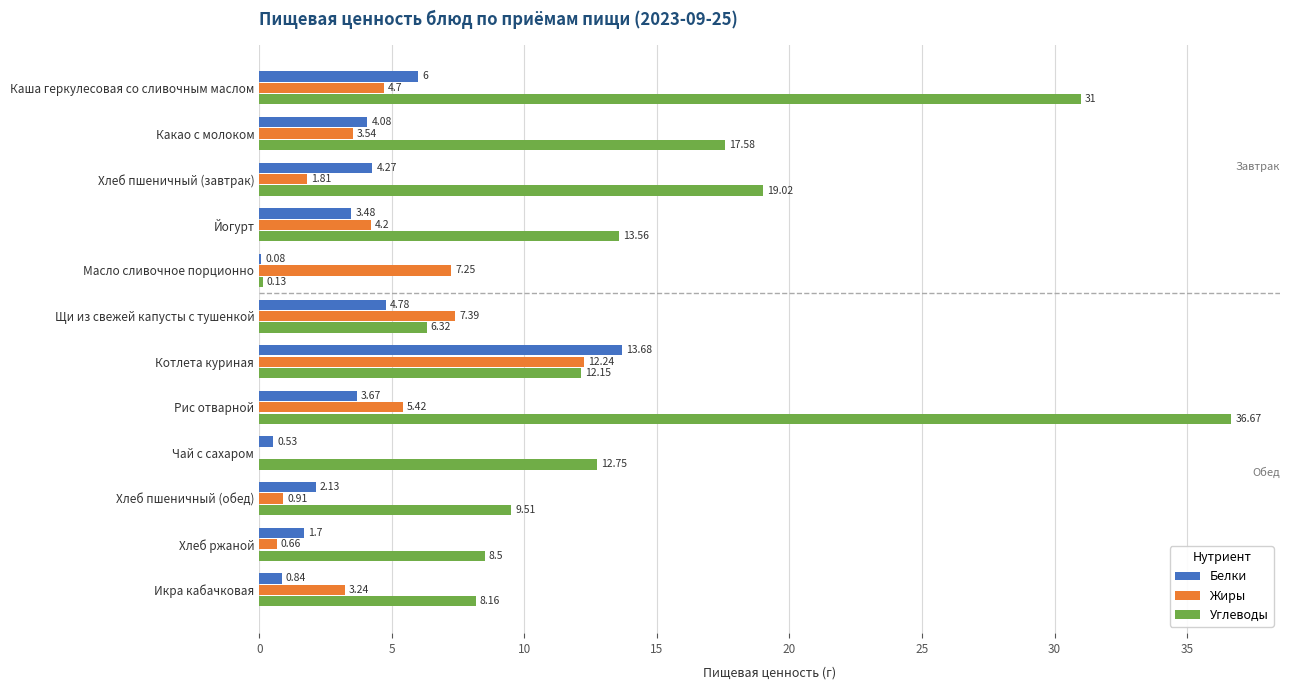

Where is Углеводы nearest to the value 18?

Какао с молоком